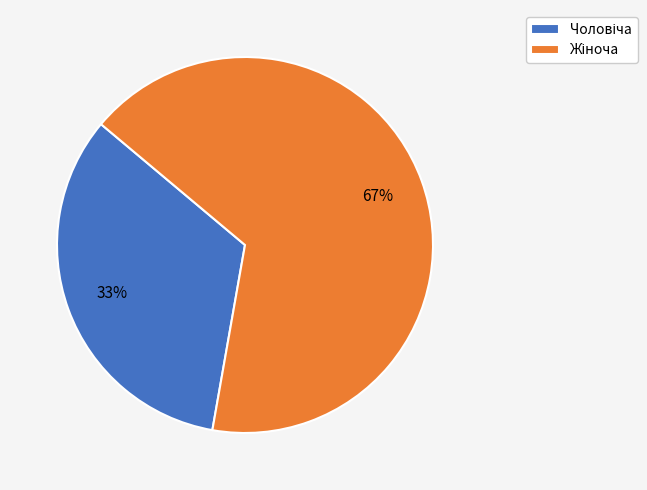

Is there any slice that represents more than half of the pie?

Yes